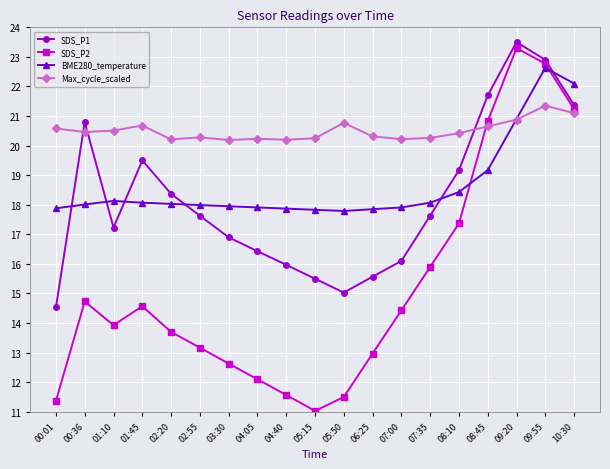

What is the spread (max minus min) of values at 00:01?

9.2